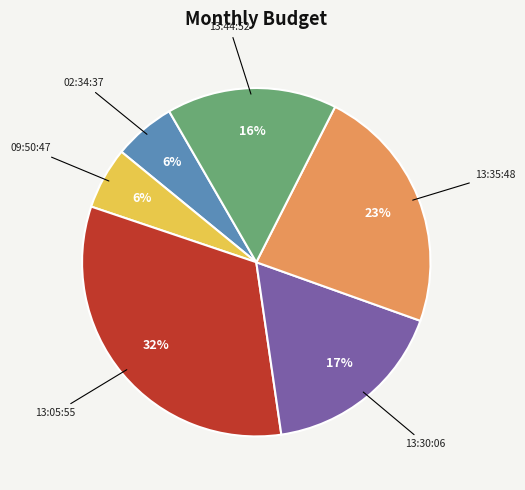

Between 13:44:52 and 13:05:55, which is larger?

13:05:55